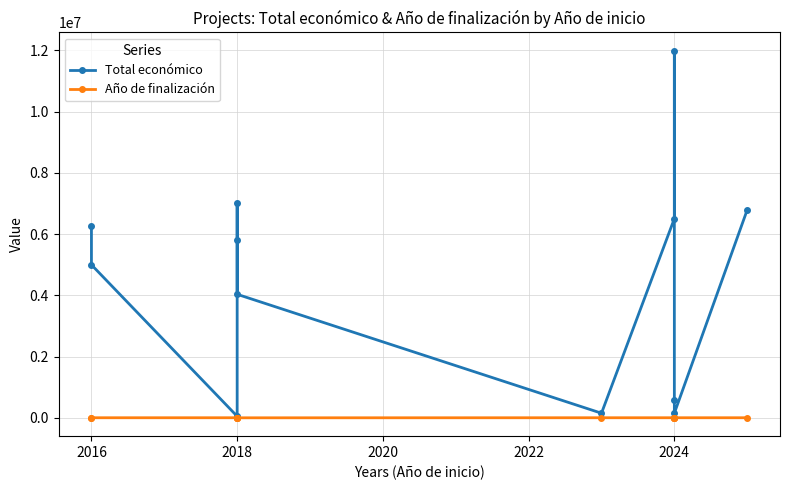

At which label is Año de finalización closest to 1014?

2018